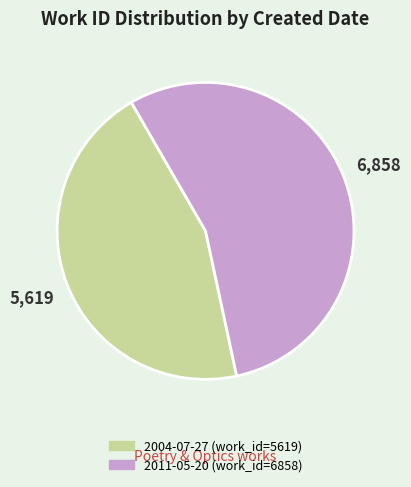

Which slice is the smallest?

2004-07-27